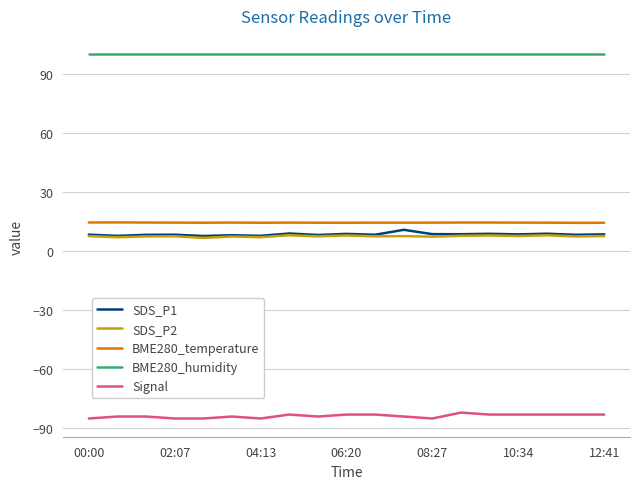

What is the smallest value displayed?

-85.0